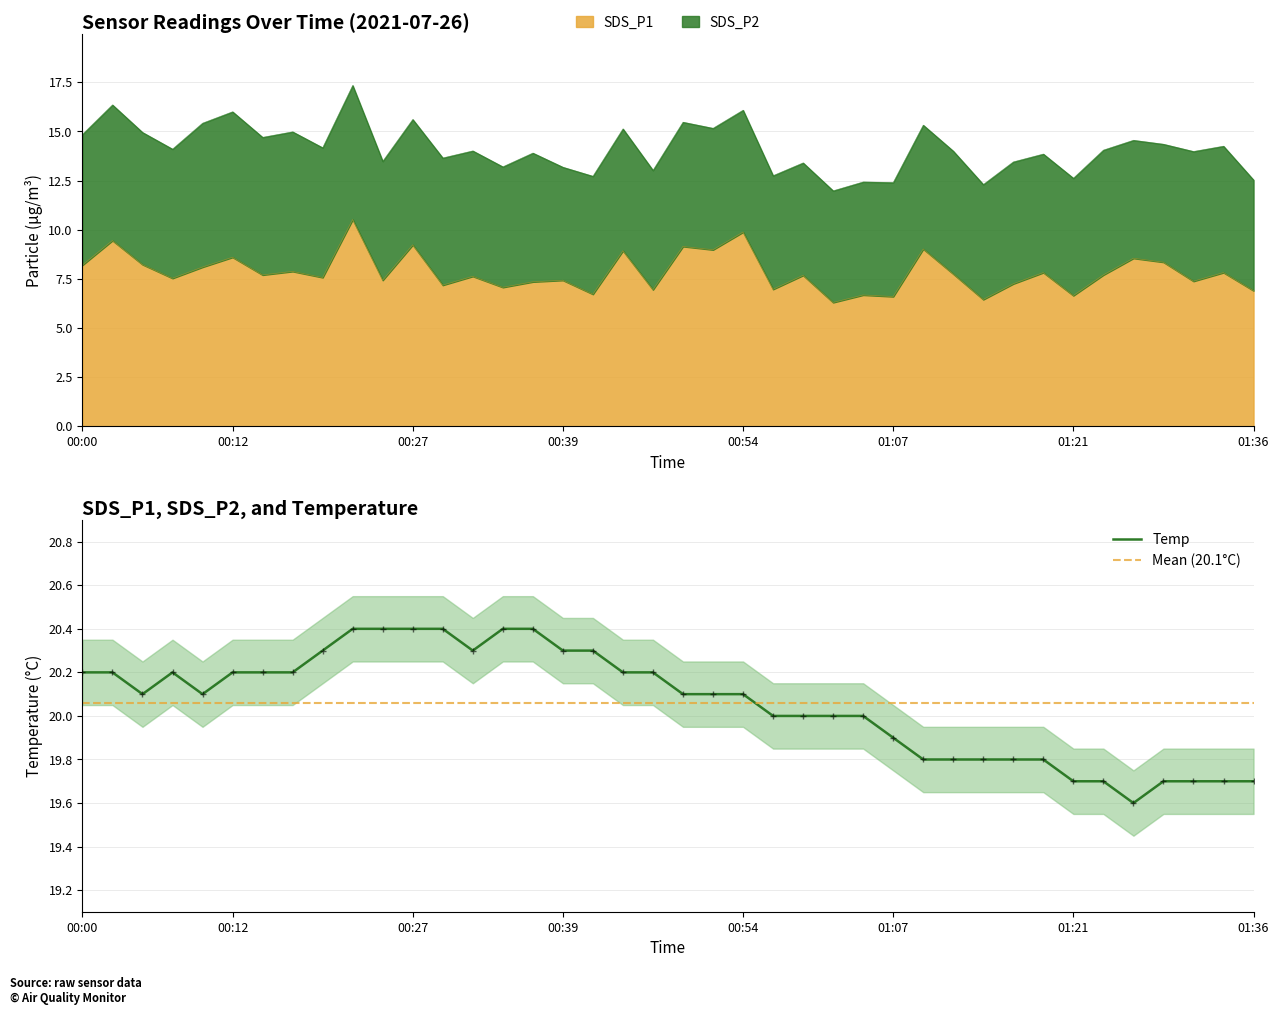

What is the difference between the second highest and second lowest values in the Temp series?

0.7